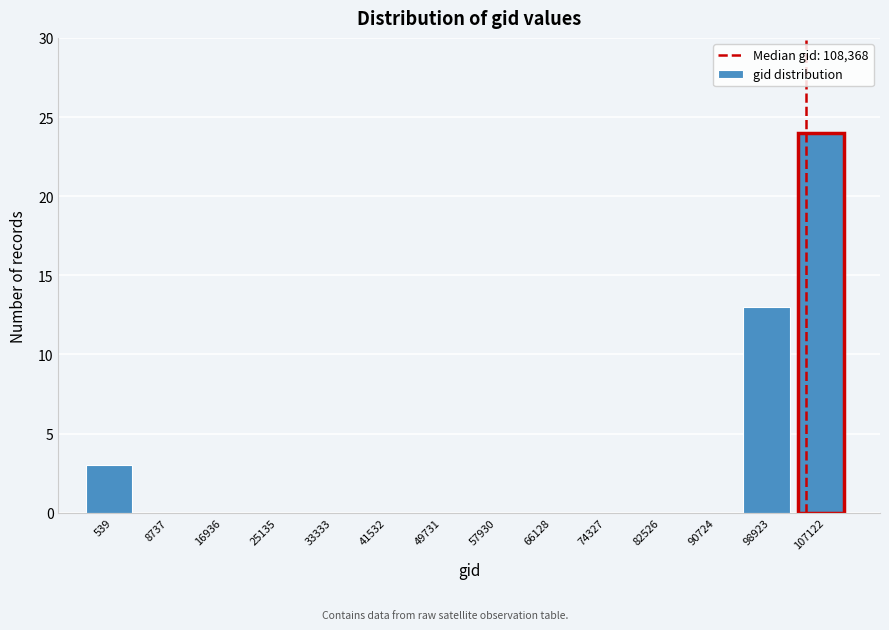

Reading left to right, extract all data points from this chart.

539=3	8737=0	16936=0	25135=0	33333=0	41532=0	49731=0	57930=0	66128=0	74327=0	82526=0	90724=0	98923=13	107122=24